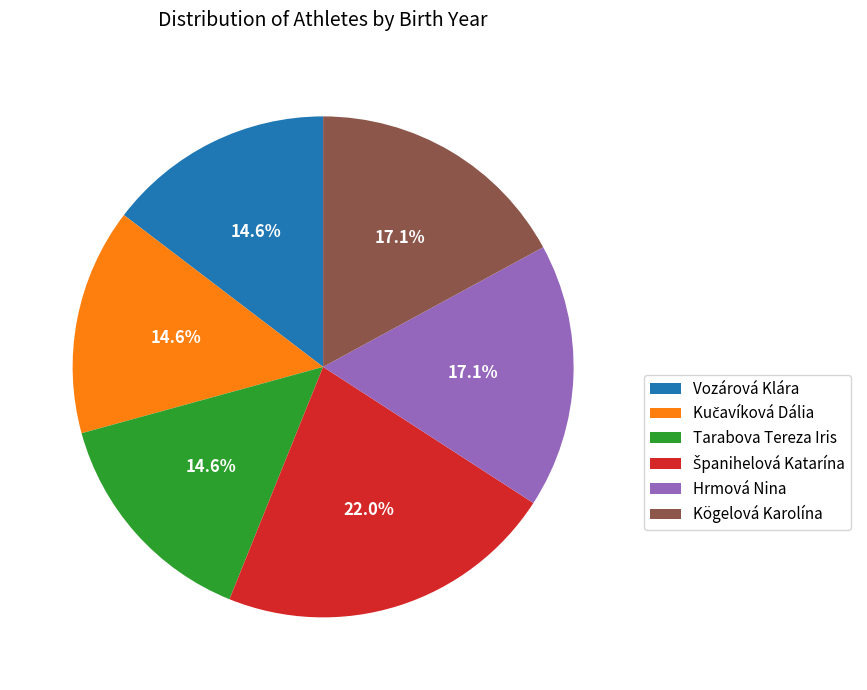

Is there a majority slice in this chart?

No